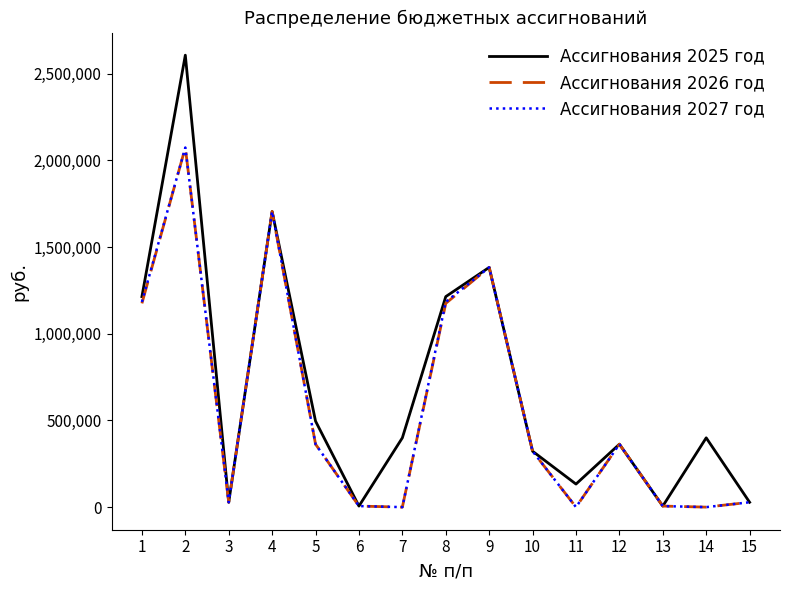

What is the average value of the Ассигнования 2027 год series?

576471.7